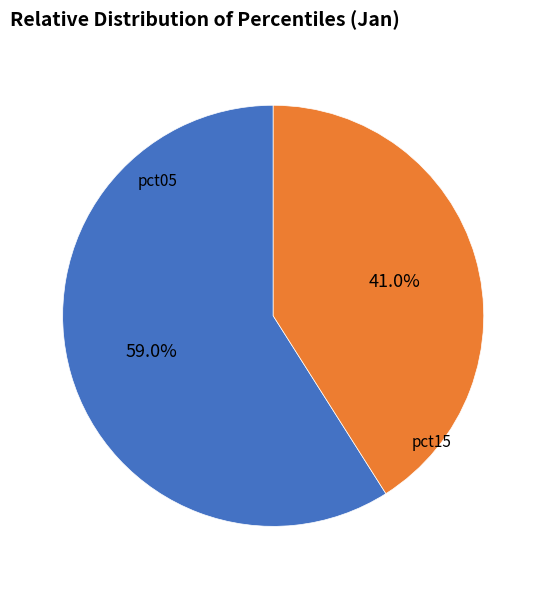

How much of the chart is everything except pct15?

59.0%